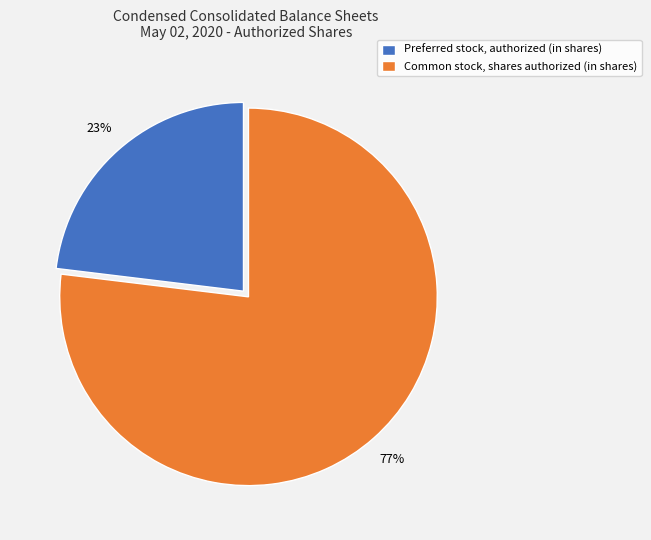

Is the sum of Preferred stock, authorized (in shares) and Common stock, shares authorized (in shares) greater than half?

Yes